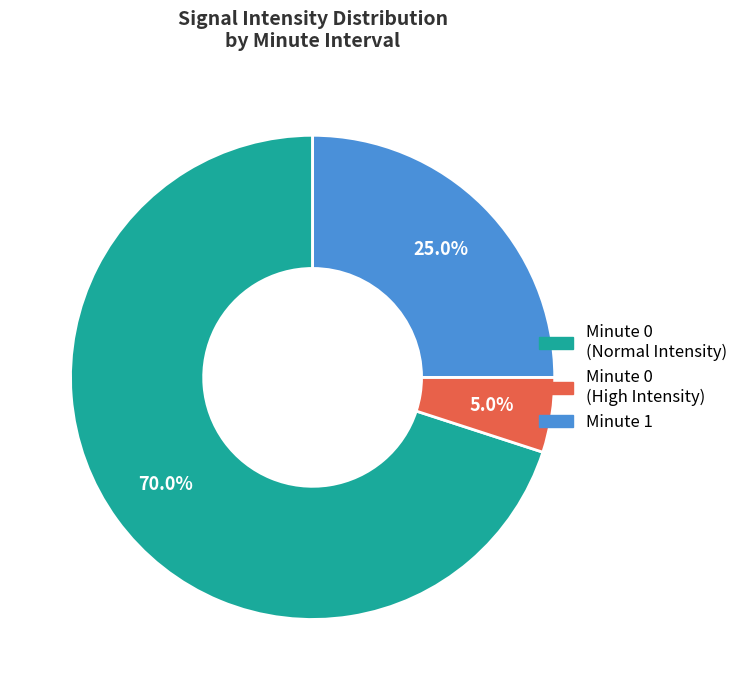

Which slice is the smallest?

Minute 0 (High Intensity)